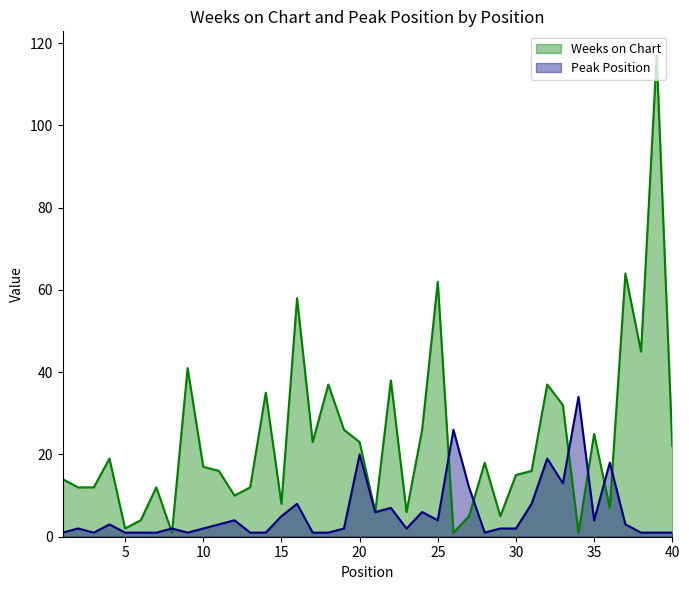

At which label does Weeks on Chart reach its minimum?

8